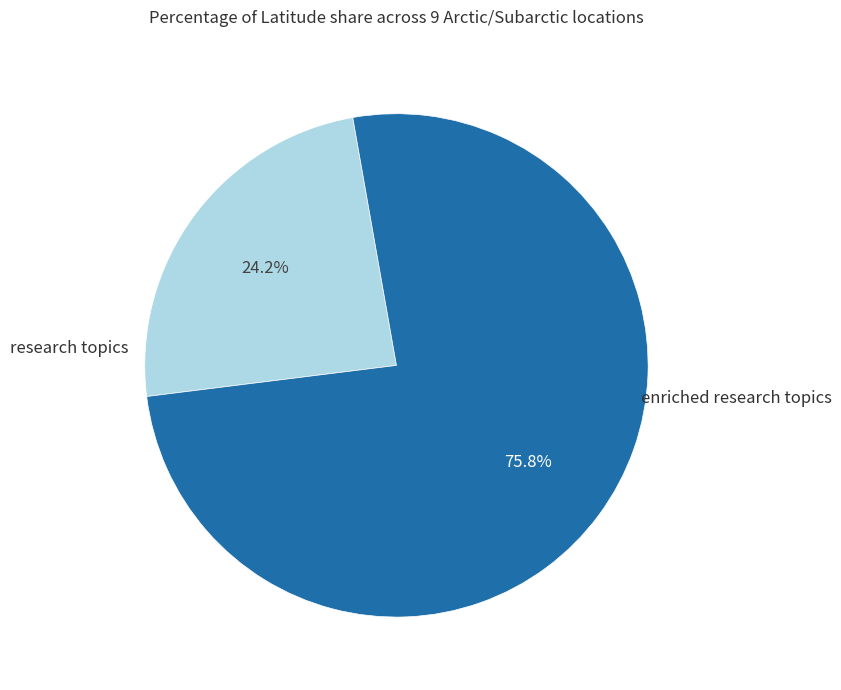

Is there any slice that represents more than half of the pie?

Yes